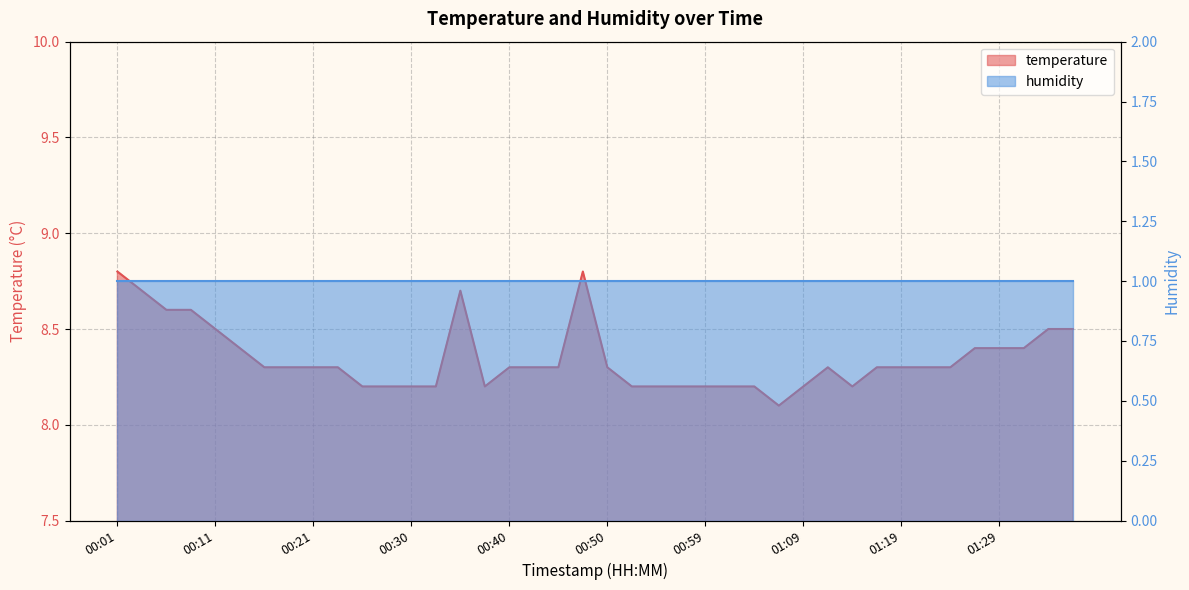

What is the sum of the values at 01:09 and 01:29?

16.6